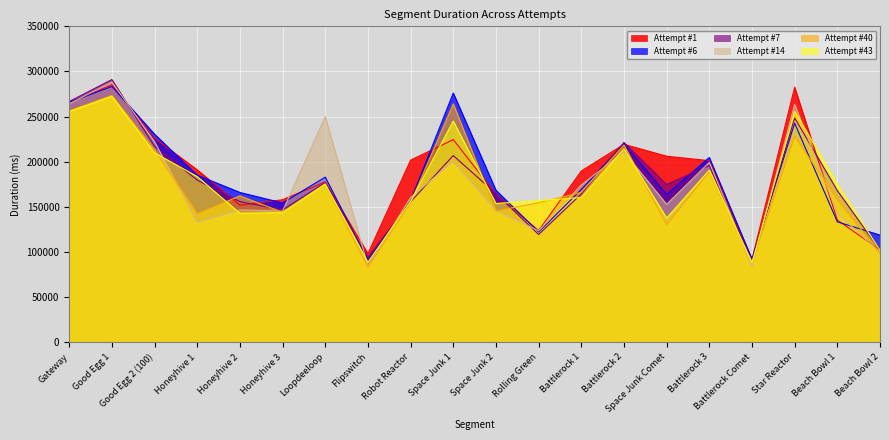

How many lines are shown in the chart?

6